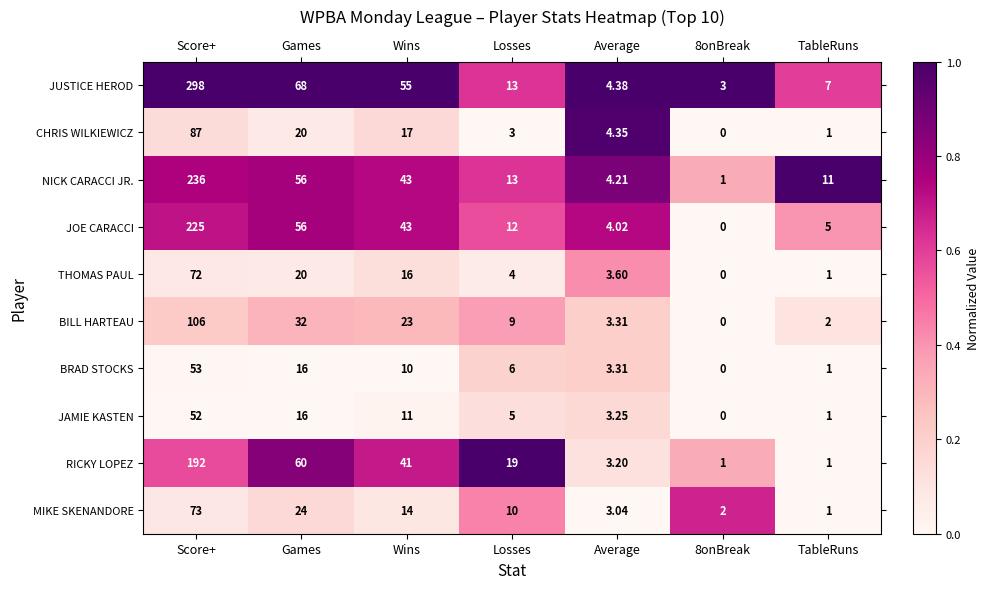

Which series has the widest spread of values?

JUSTICE HEROD